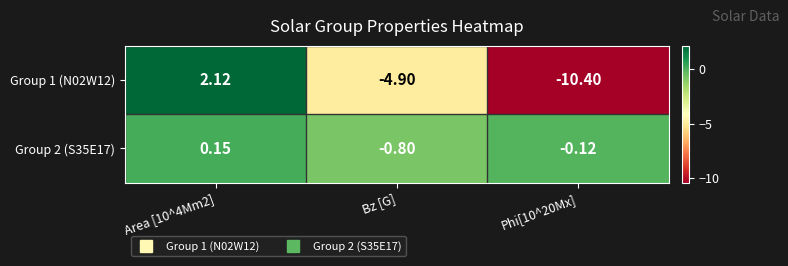

How many data points in Group 1 (N02W12) are less than -4?

2